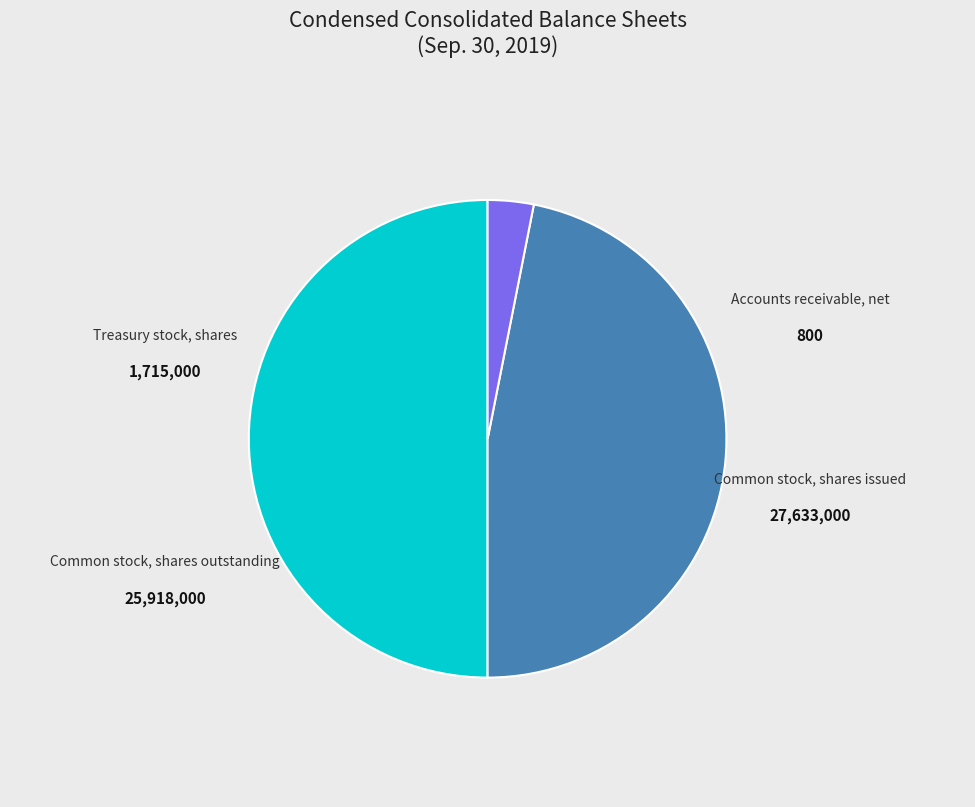

Is it true that Accounts receivable, net is 0% of the pie?

True